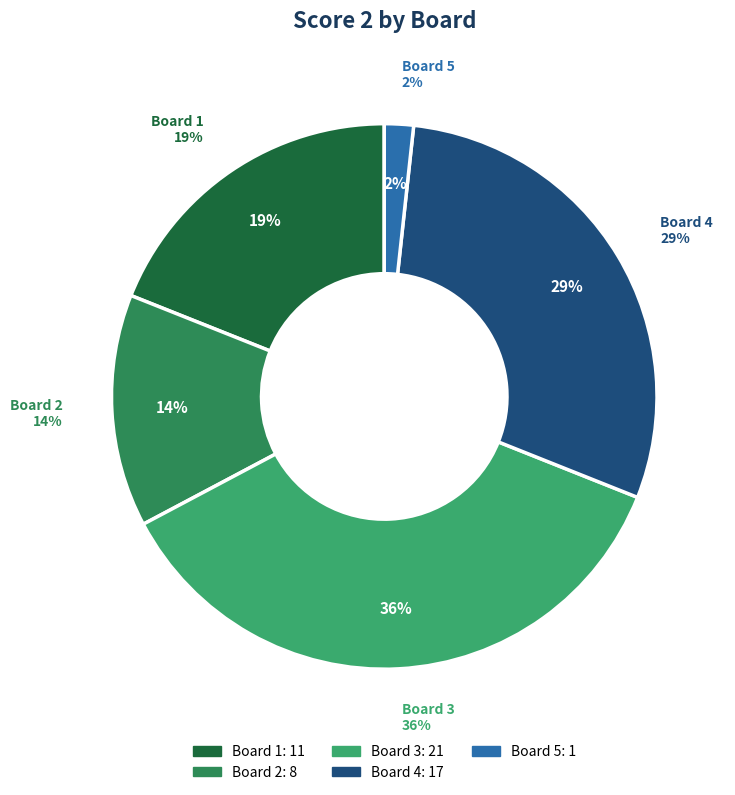

Is there a majority slice in this chart?

No